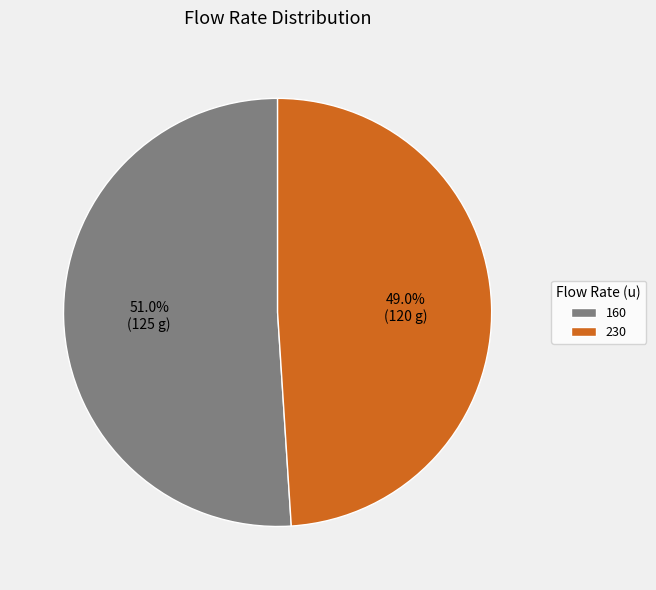

What is the majority slice?

160